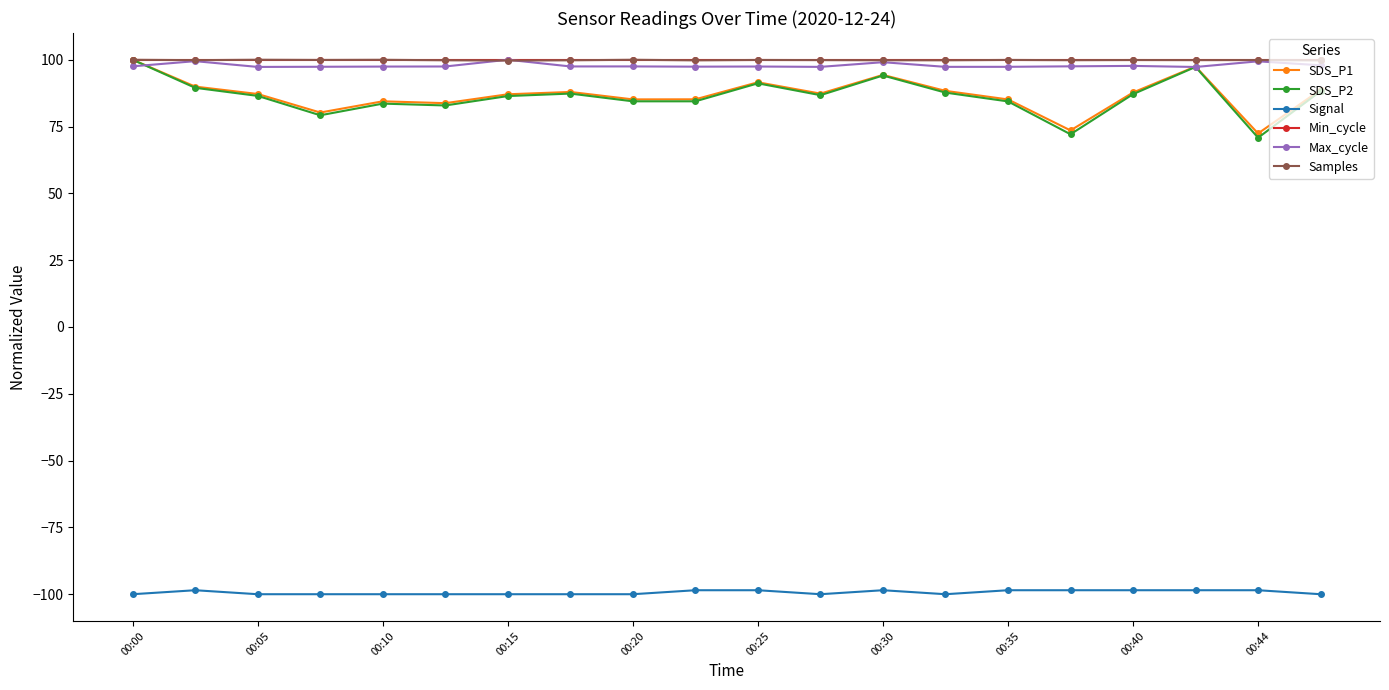

How many series are shown in this chart?

6